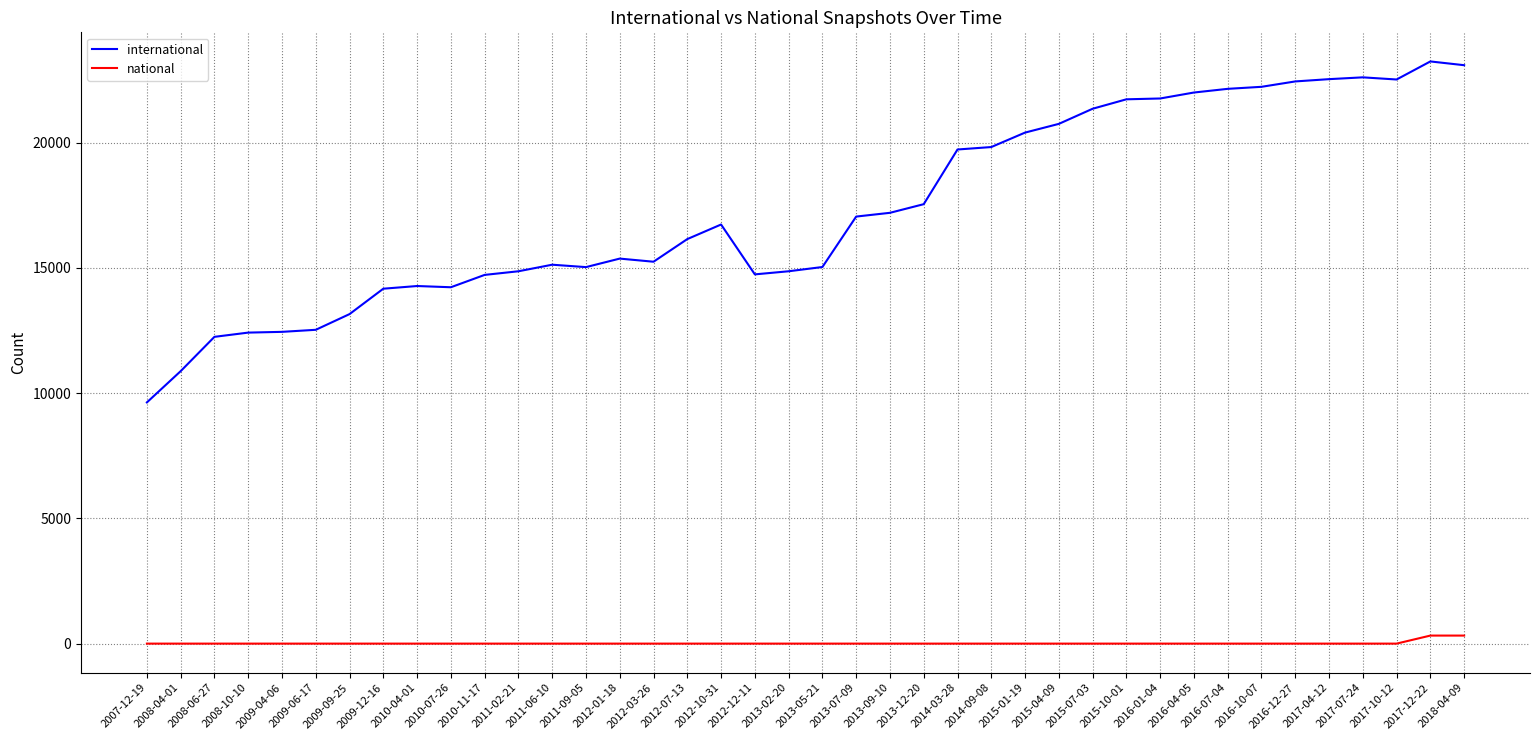

Is it true that international equals 15129 at 2011-06-10?

True